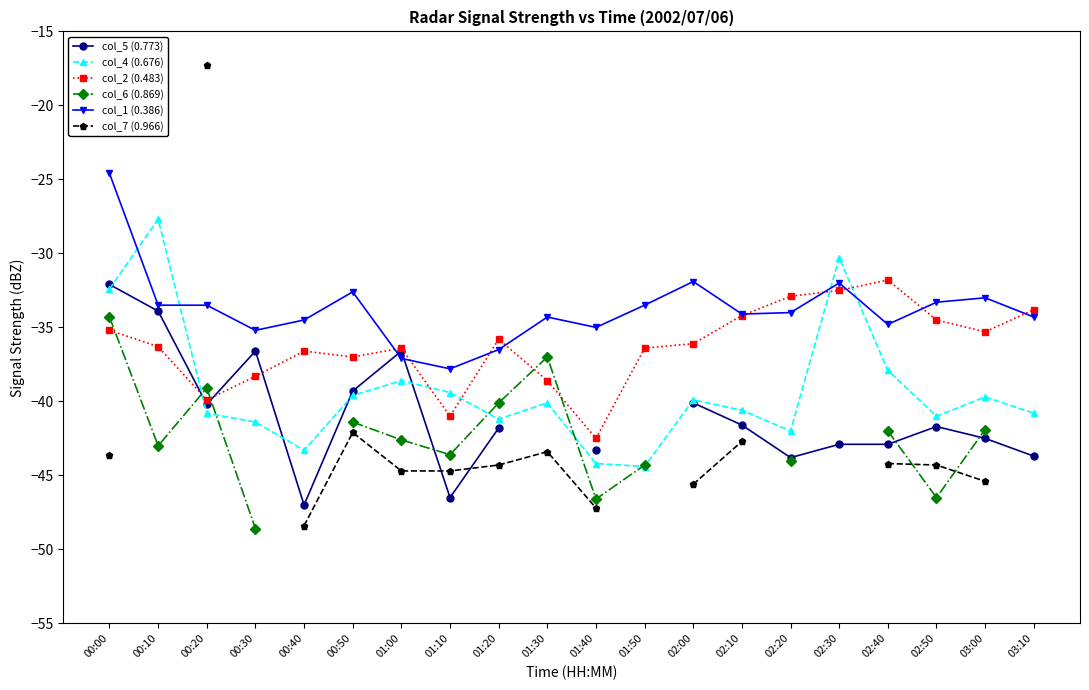

Count the number of categories in the chart.

20